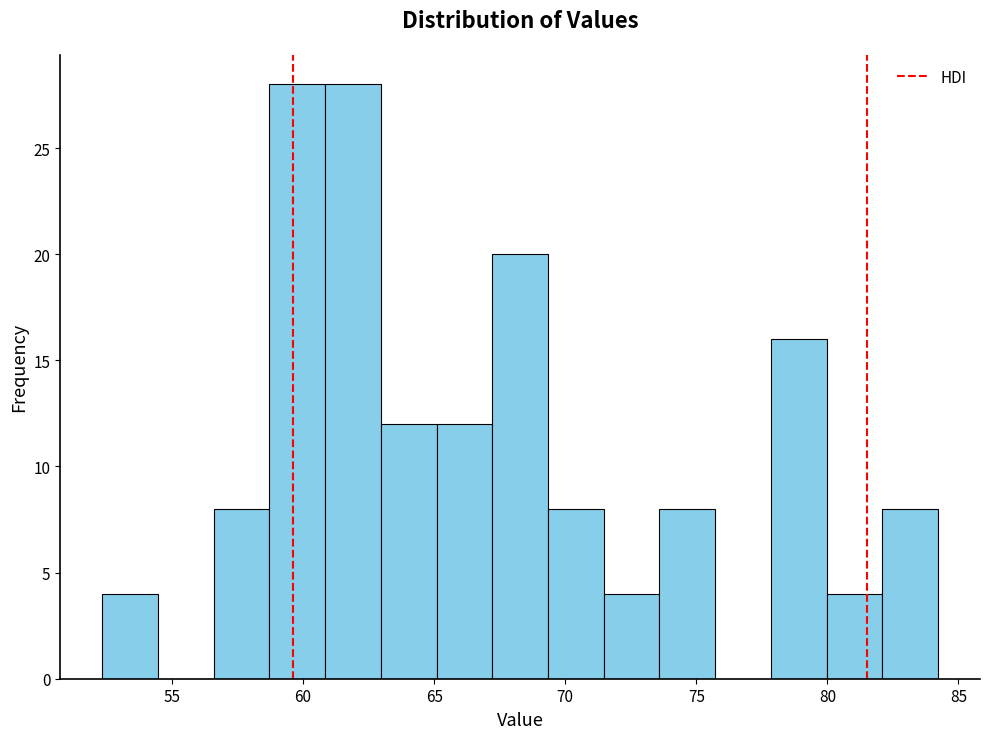

Reading left to right, list every bar in this chart as the range it spans on the x-axis followed by its height. Neither the bar edges nor the heights are printed on the chart, so give them approximately, as read against the axes.

52.5 to 54.5: 4
54.5 to 56.5: 0
56.5 to 58.5: 8
58.5 to 61.0: 28
61.0 to 63.0: 28
63.0 to 65.0: 12
65.0 to 67.0: 12
67.0 to 69.5: 20
69.5 to 71.5: 8
71.5 to 73.5: 4
73.5 to 75.5: 8
75.5 to 78.0: 0
78.0 to 80.0: 16
80.0 to 82.0: 4
82.0 to 84.0: 8